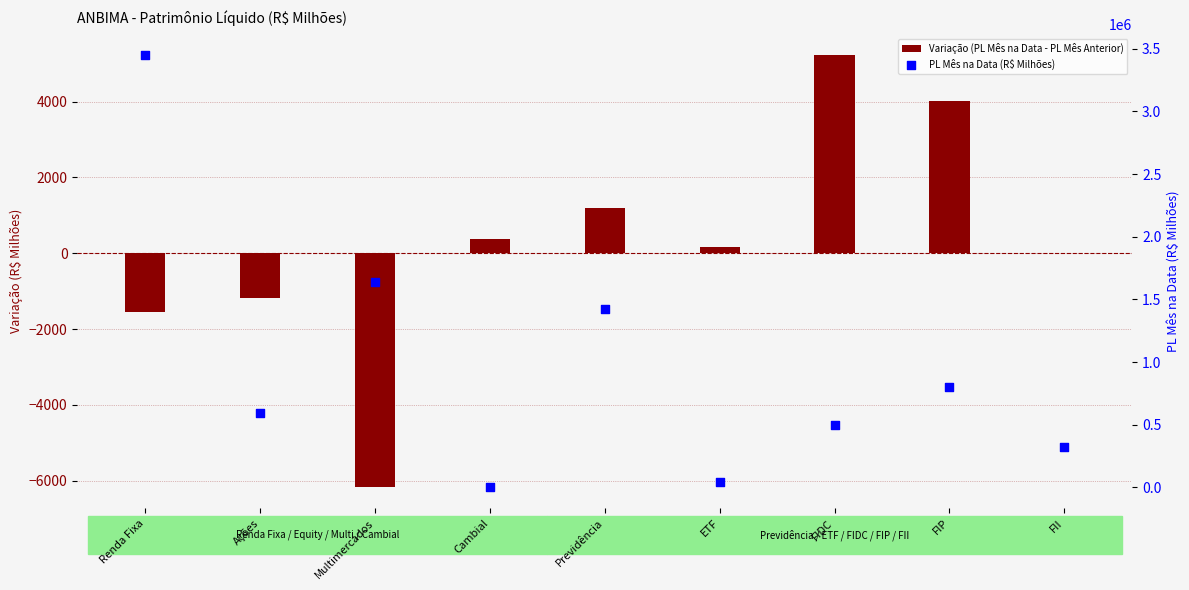

Which series has the largest Y range (max minus min)?

PL Mês na Data (R$ Milhões)